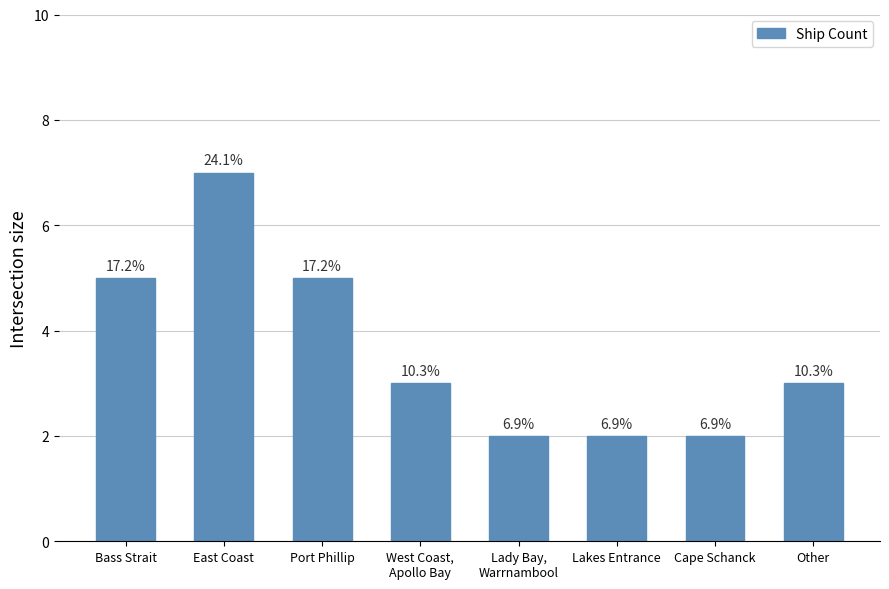

What position from the left is Other?

8